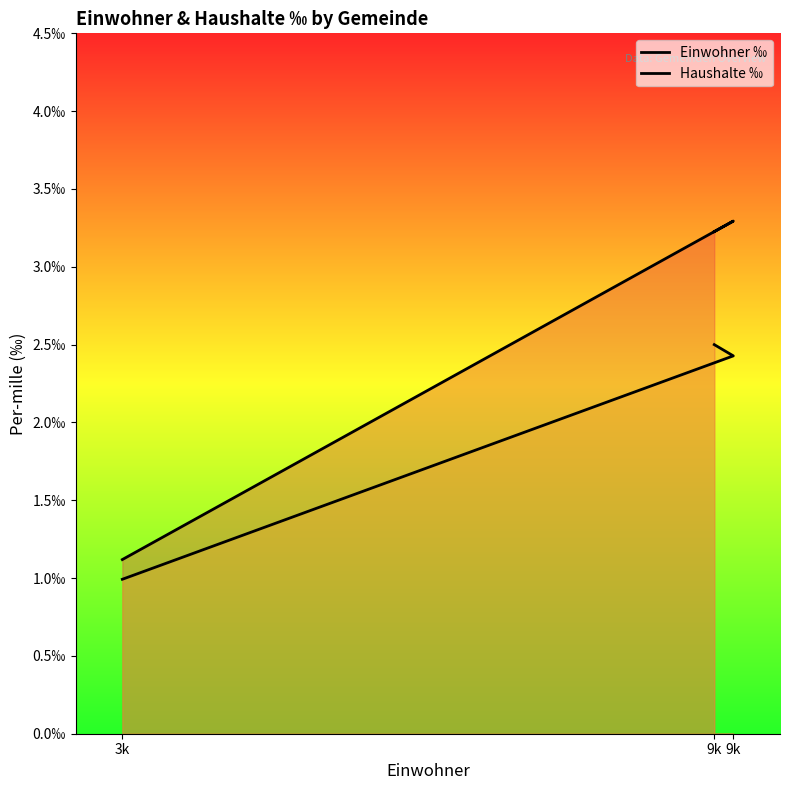

Which category has the lowest value across all series?

3k